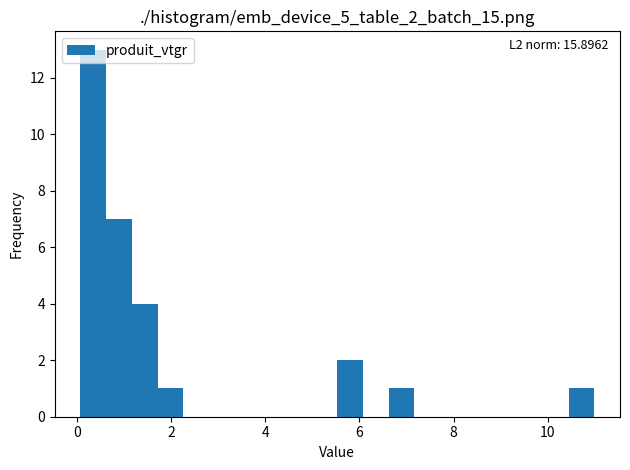

Read against the x-axis, roughly where is the centre of the tallest bar?

0.4